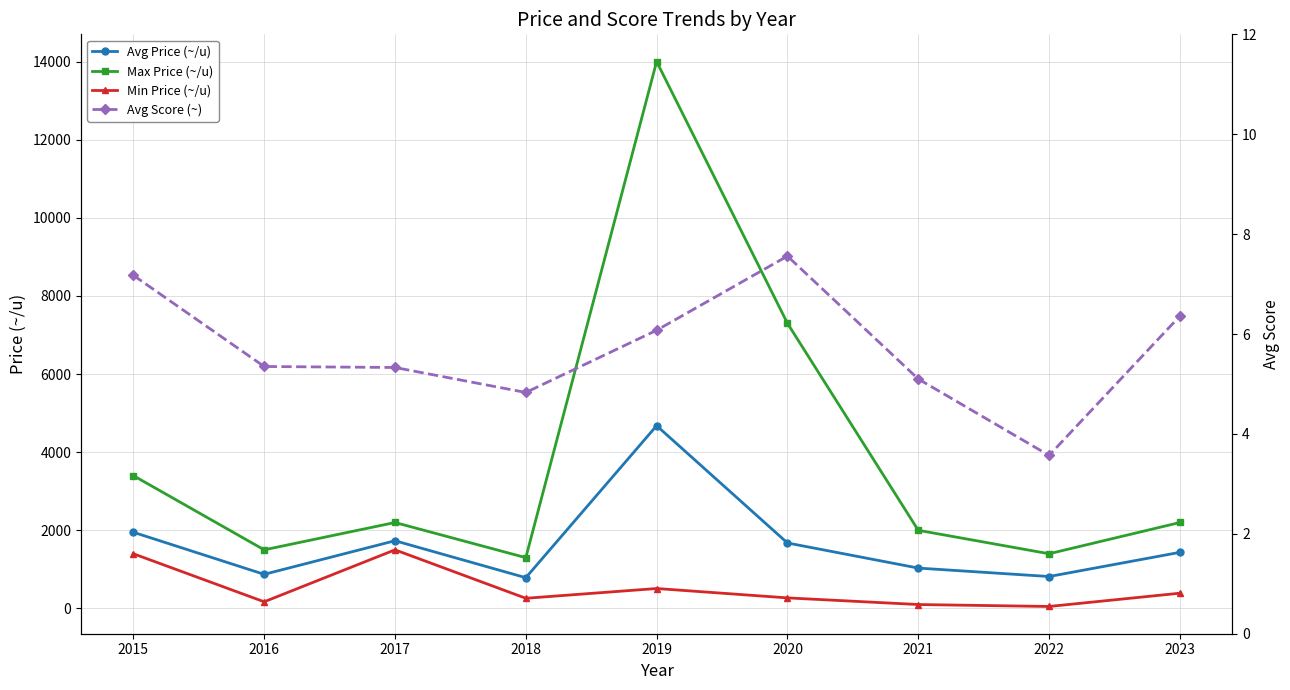

At which category is the sum across all series the highest?

2019